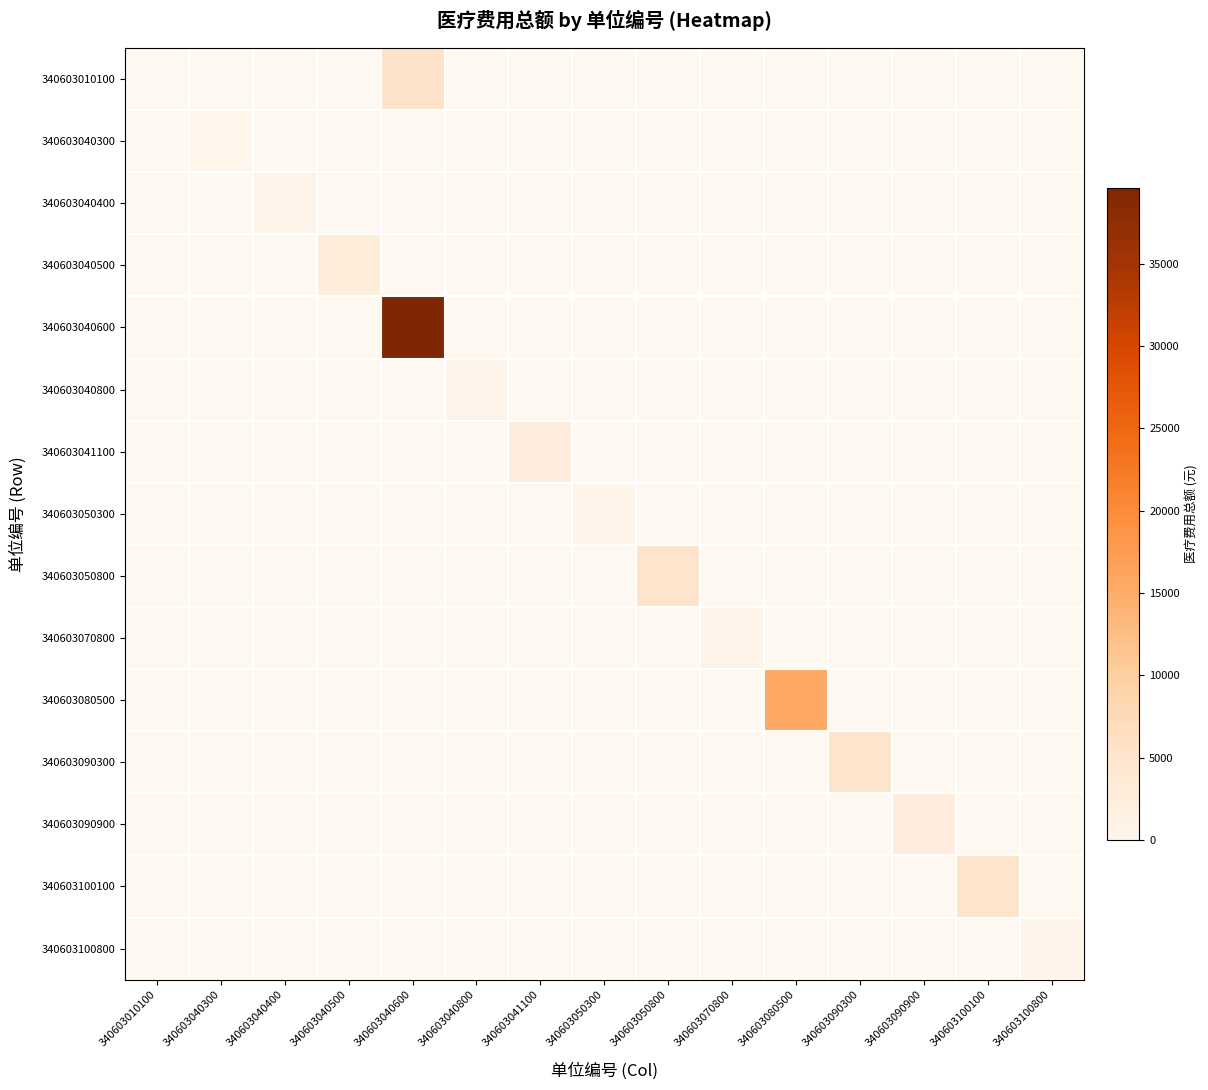

Rank the categories by 340603040300 value from lowest to highest.

340603010100, 340603040400, 340603040500, 340603040600, 340603040800, 340603041100, 340603050300, 340603050800, 340603070800, 340603080500, 340603090300, 340603090900, 340603100100, 340603100800, 340603040300